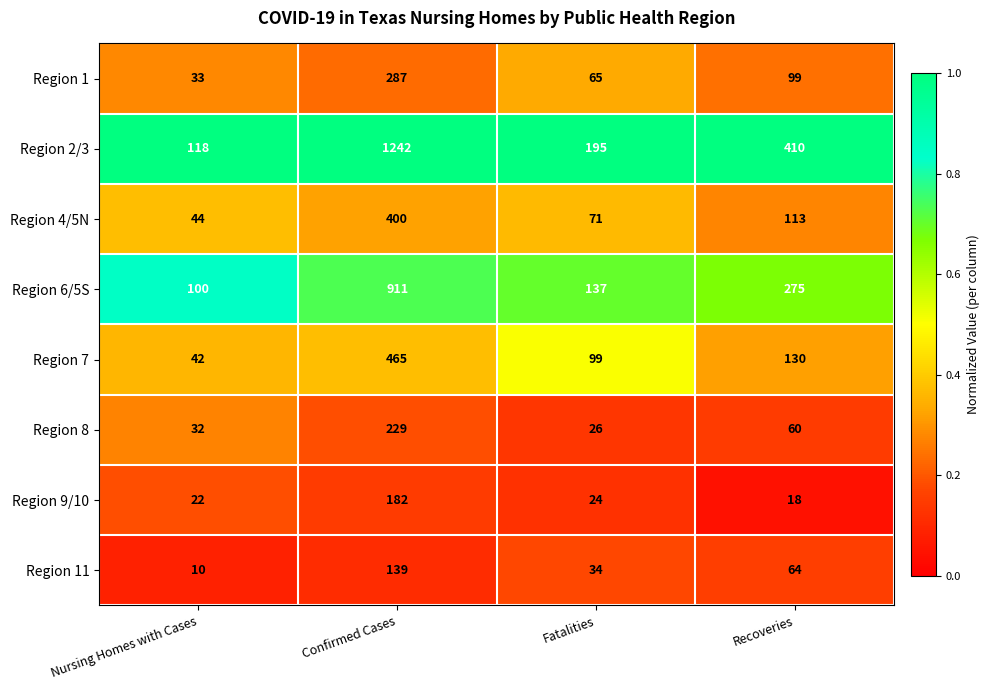

The value of Region 9/10 at Recoveries is 18. True or false?

True